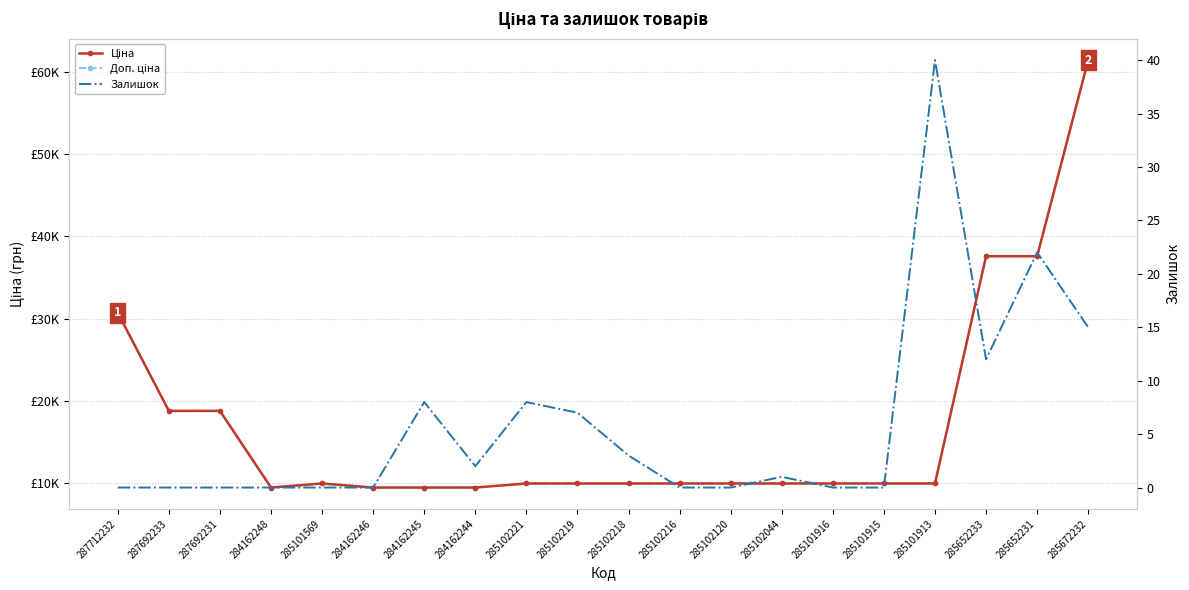

How many distinct data groups are displayed?

3